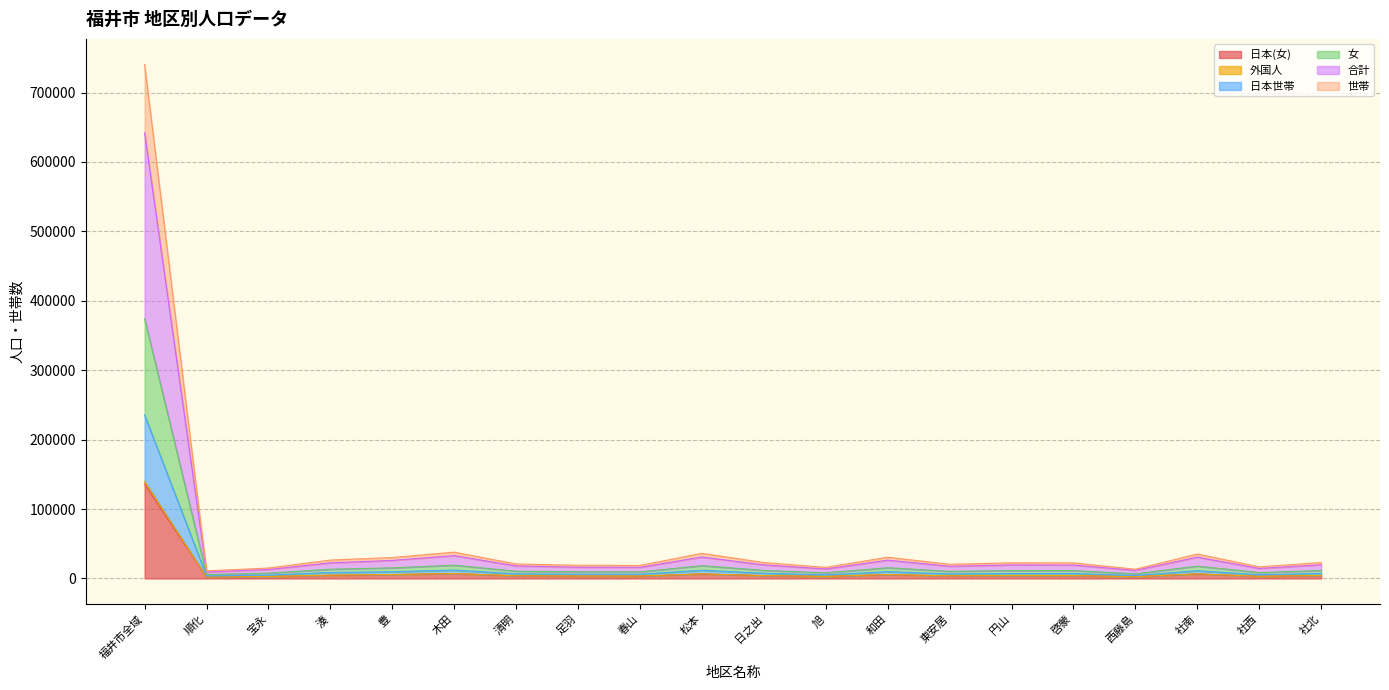

True or false: 女 and 外国人 intersect in this chart.

False